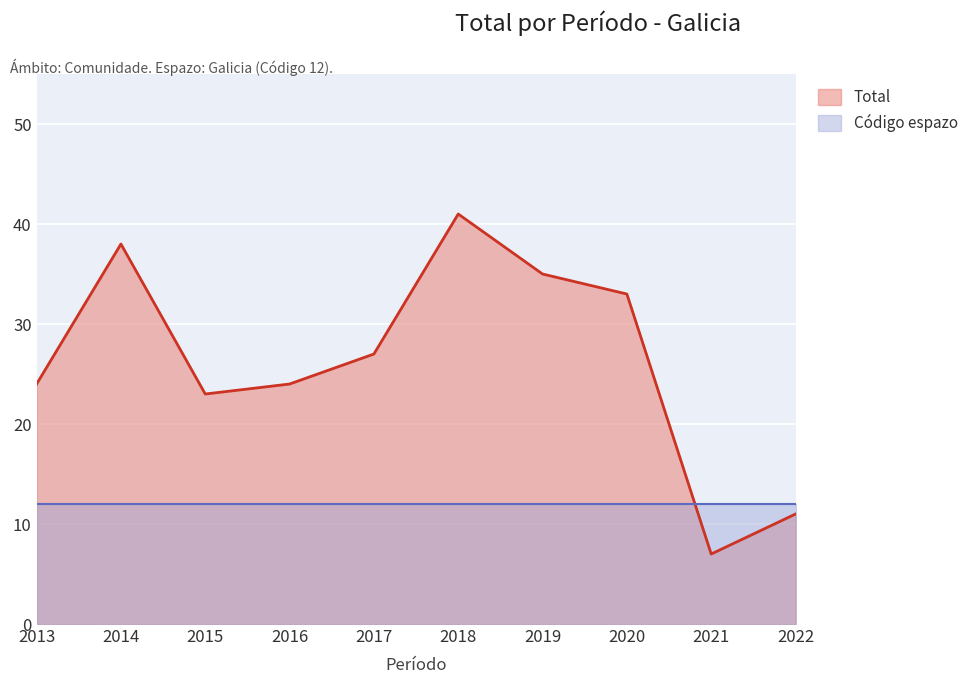

The chart shows a value of 11 at 2022. True or false?

True